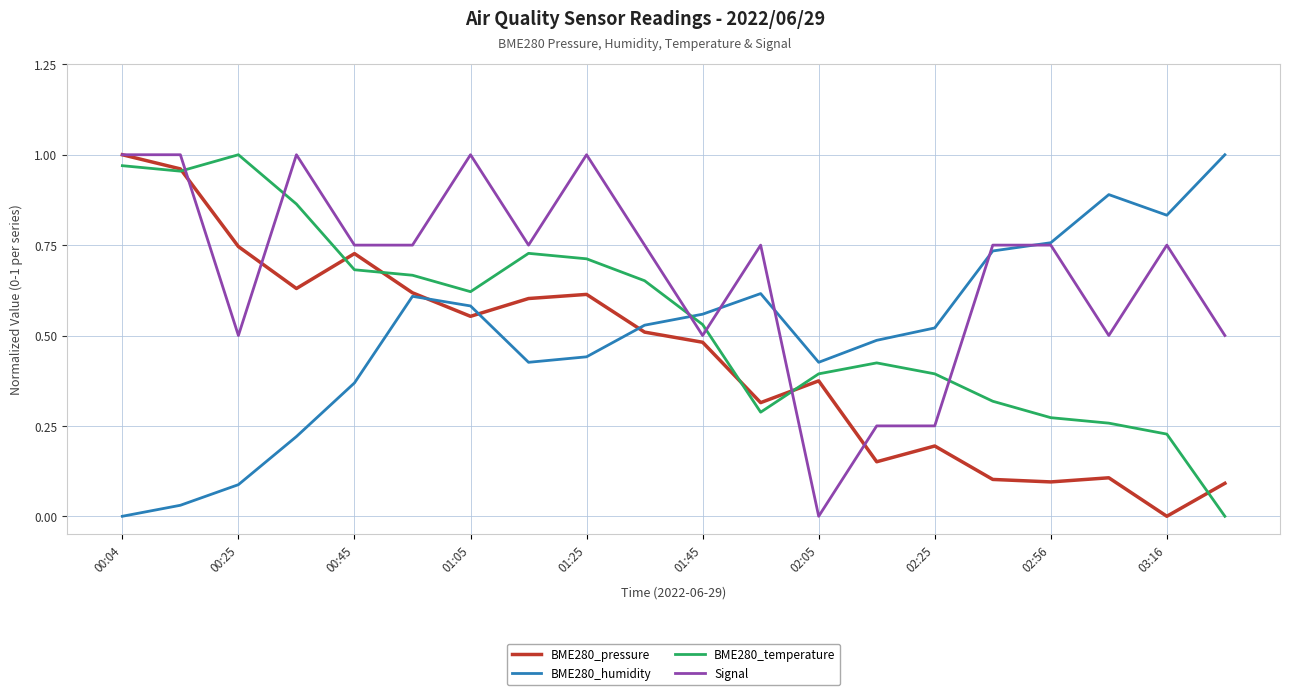

Rank the series by their average value, from lowest to highest.

BME280_pressure, BME280_humidity, BME280_temperature, Signal